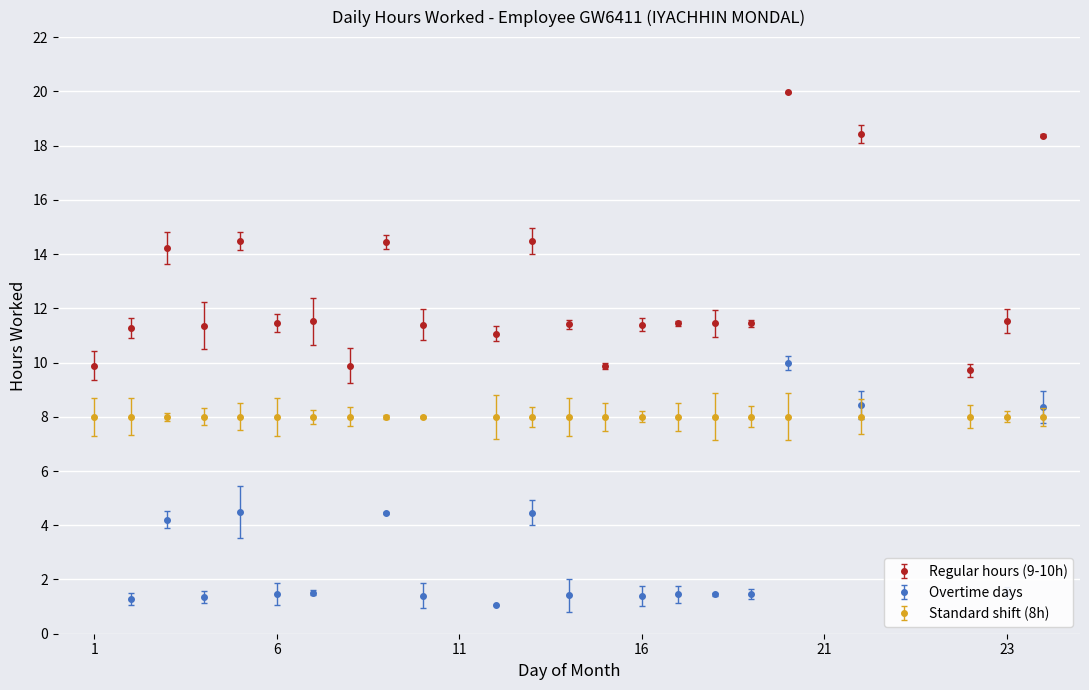

Is this an area chart (filled region under the line)?

No